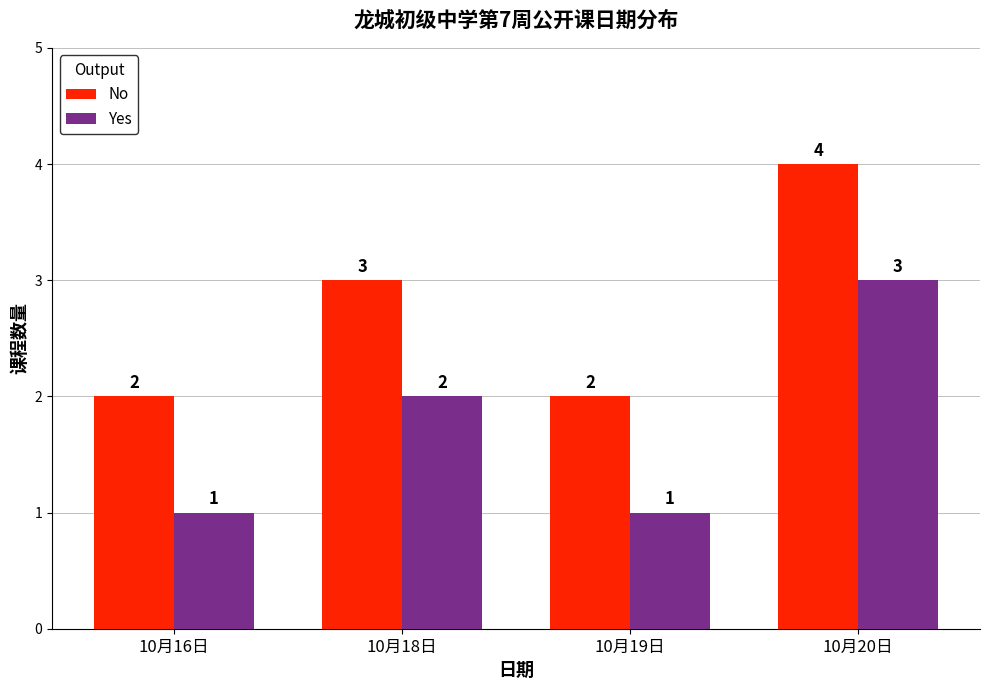

What is the maximum value shown in the chart?

4